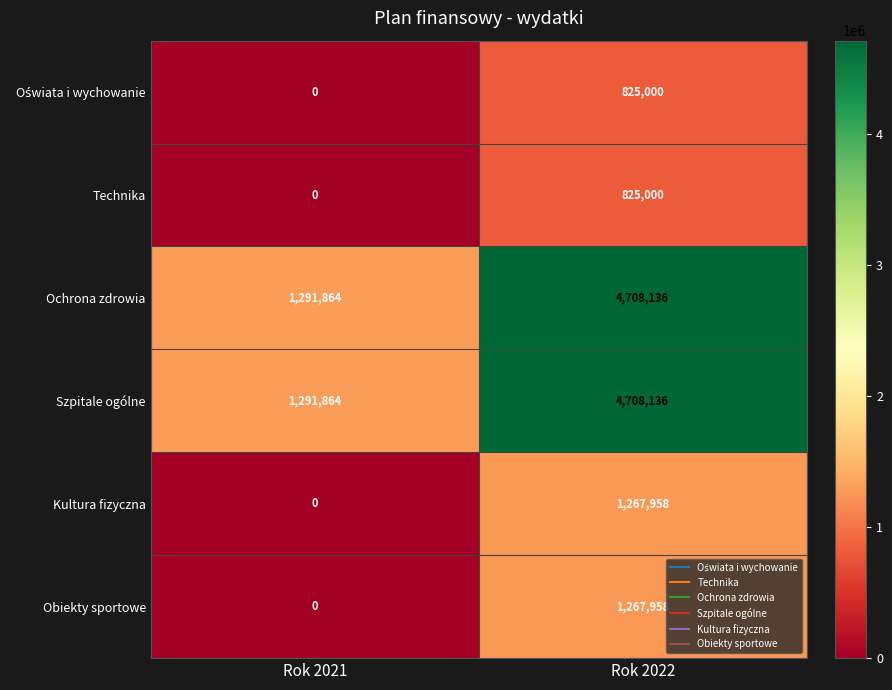

Is the value of Ochrona zdrowia at Rok 2022 greater than the value of Kultura fizyczna at Rok 2022?

Yes